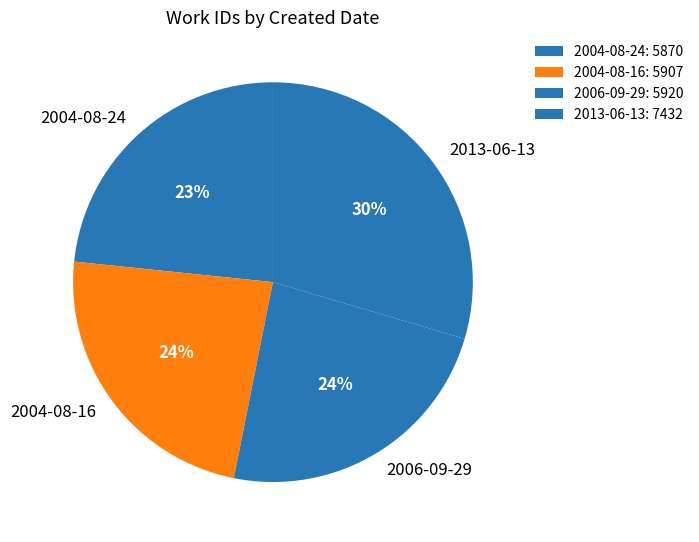

Is the sum of 2006-09-29 and 2004-08-24 greater than half?

No